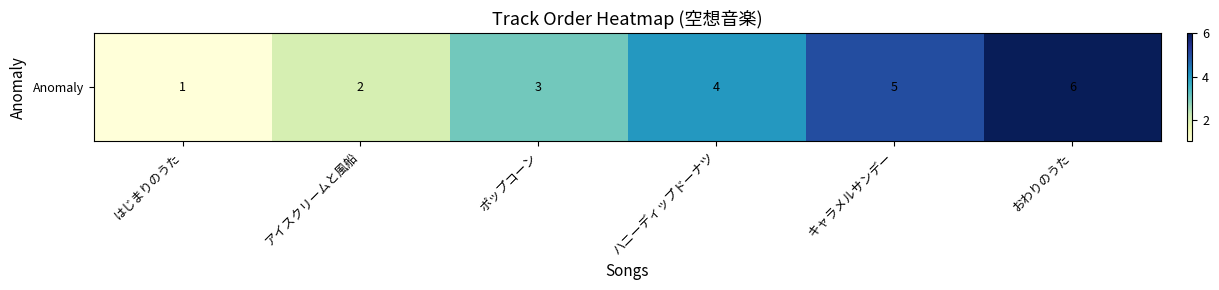

What is the sum of the values at キャラメルサンデー and おわりのうた?

11